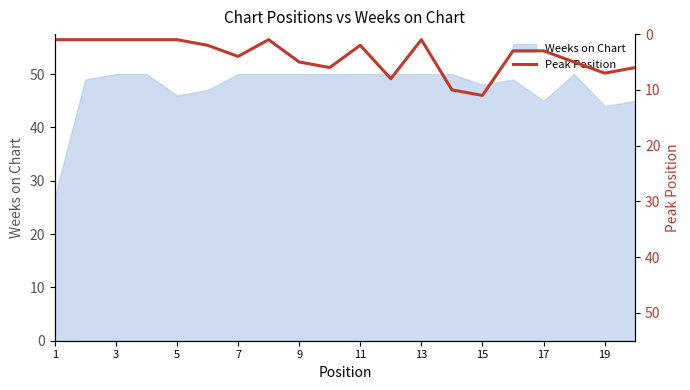

The Weeks on Chart series shows 45 at 17. True or false?

True